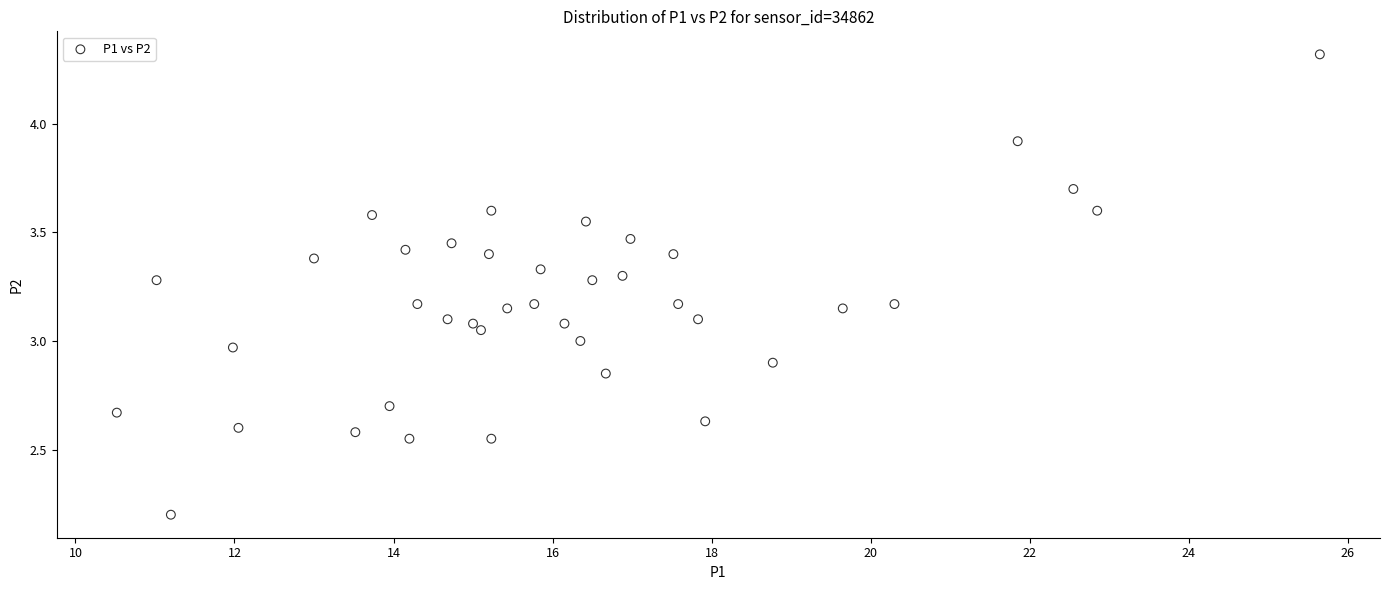

What is the range of Y values (max minus min)?

2.1